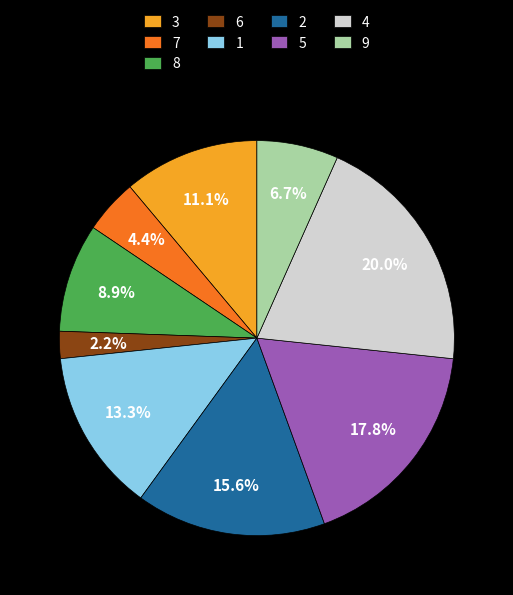

Combined, what portion of the pie is 3 and 1?

24.4%